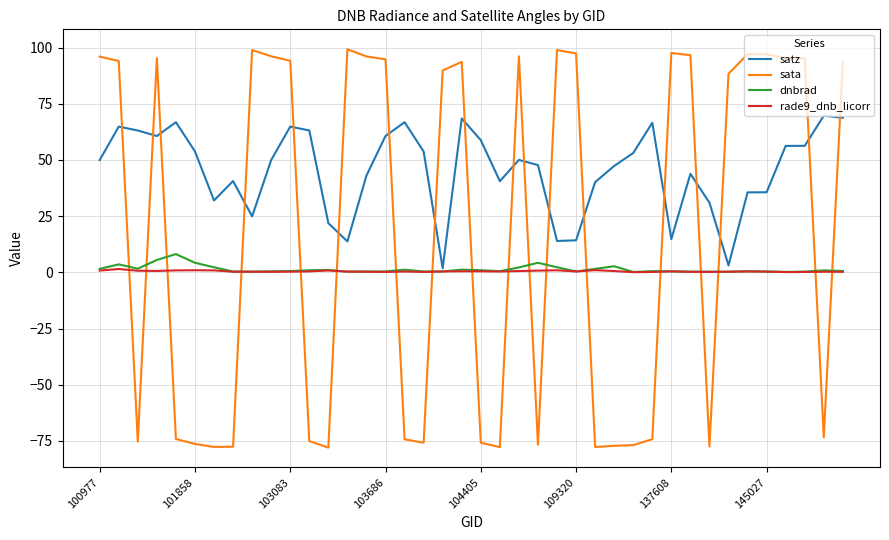

What is the sum of all satz values?

1812.5